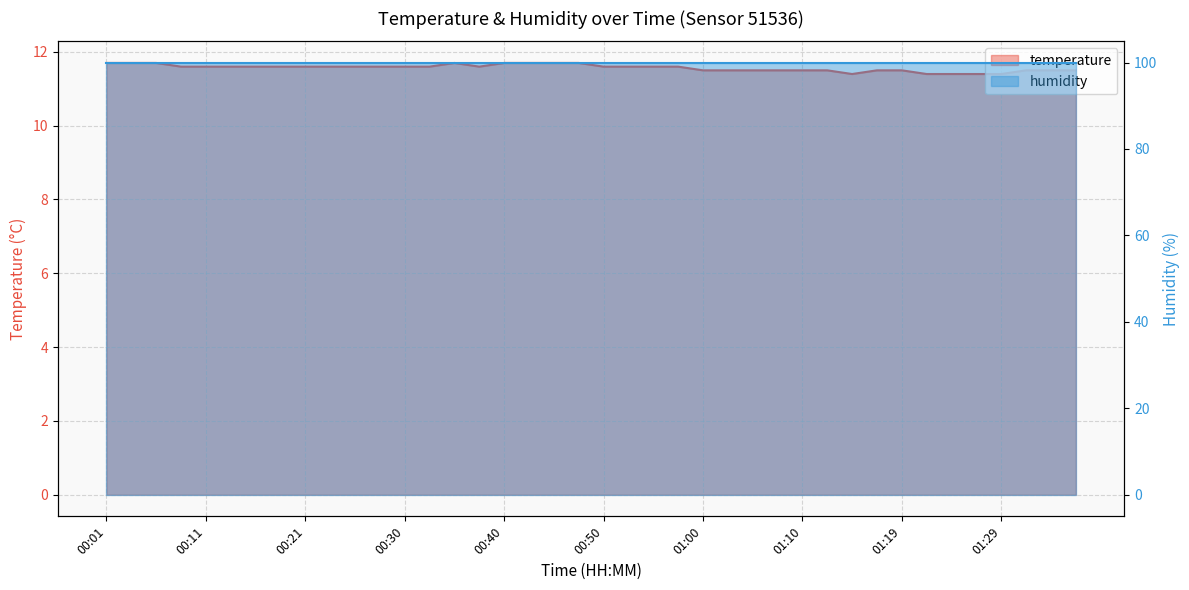

What is the label of the 28th point from the right?

00:30